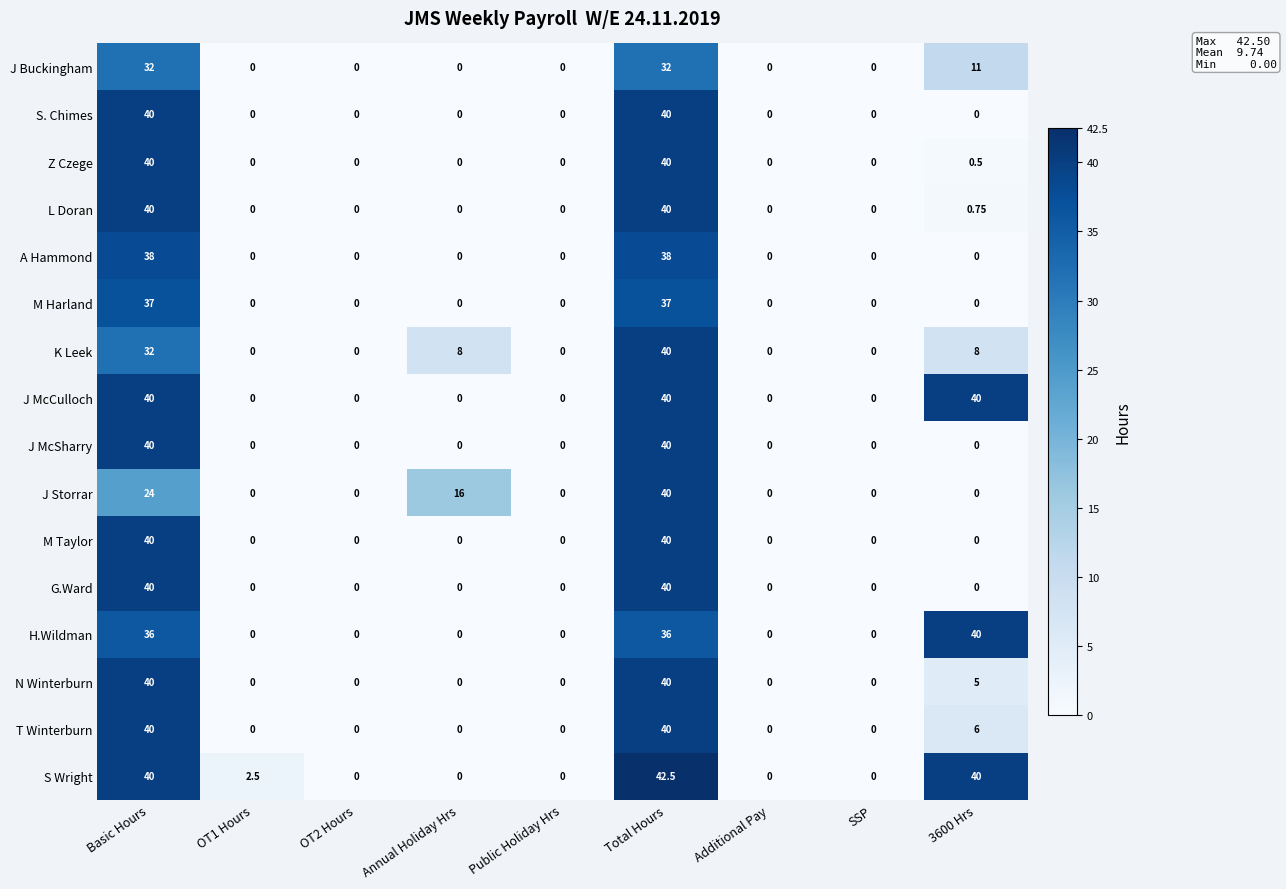

Which label corresponds to the largest value in the chart?

Total Hours